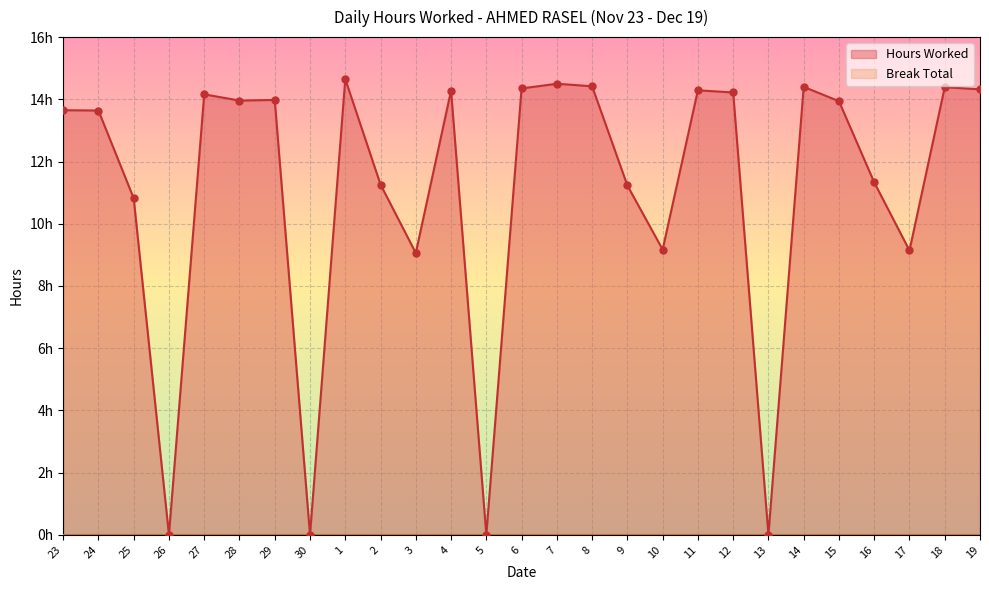

What is the change in value from 23 to 14?

+0.8